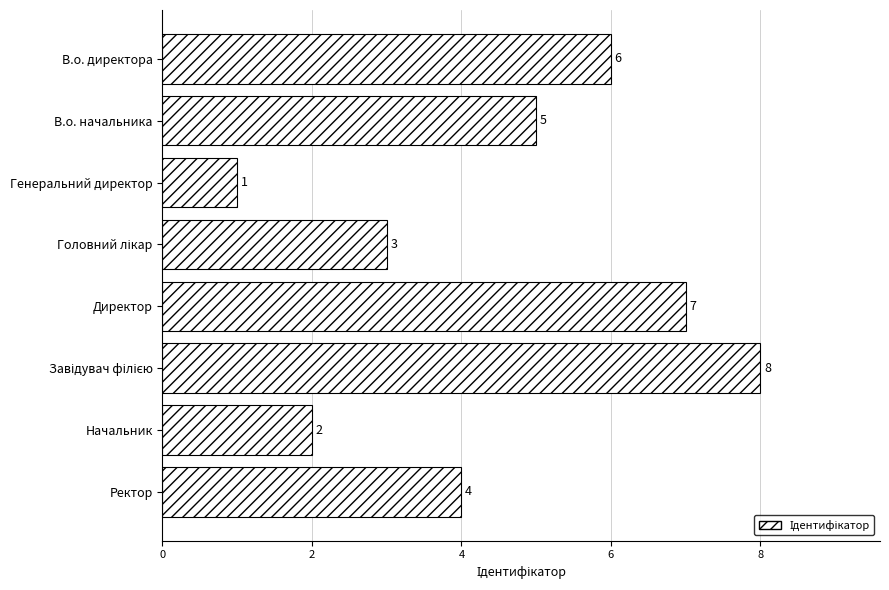

At which category does the chart reach its minimum across all series?

Генеральний директор